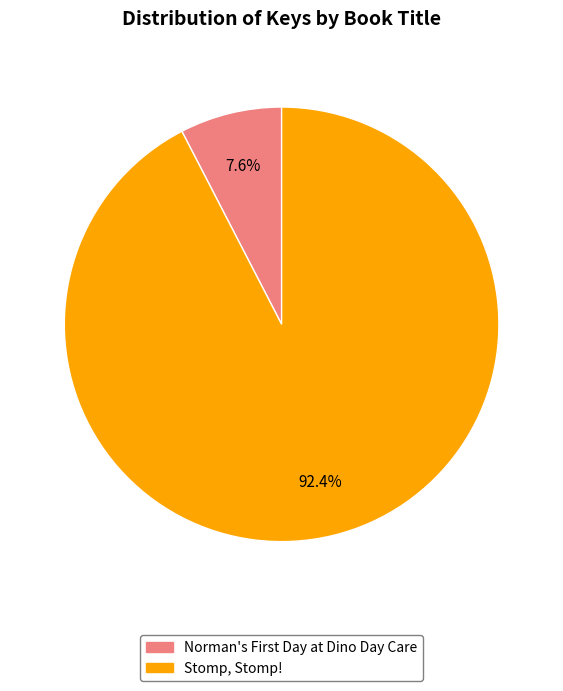

What is the majority slice?

Stomp, Stomp!